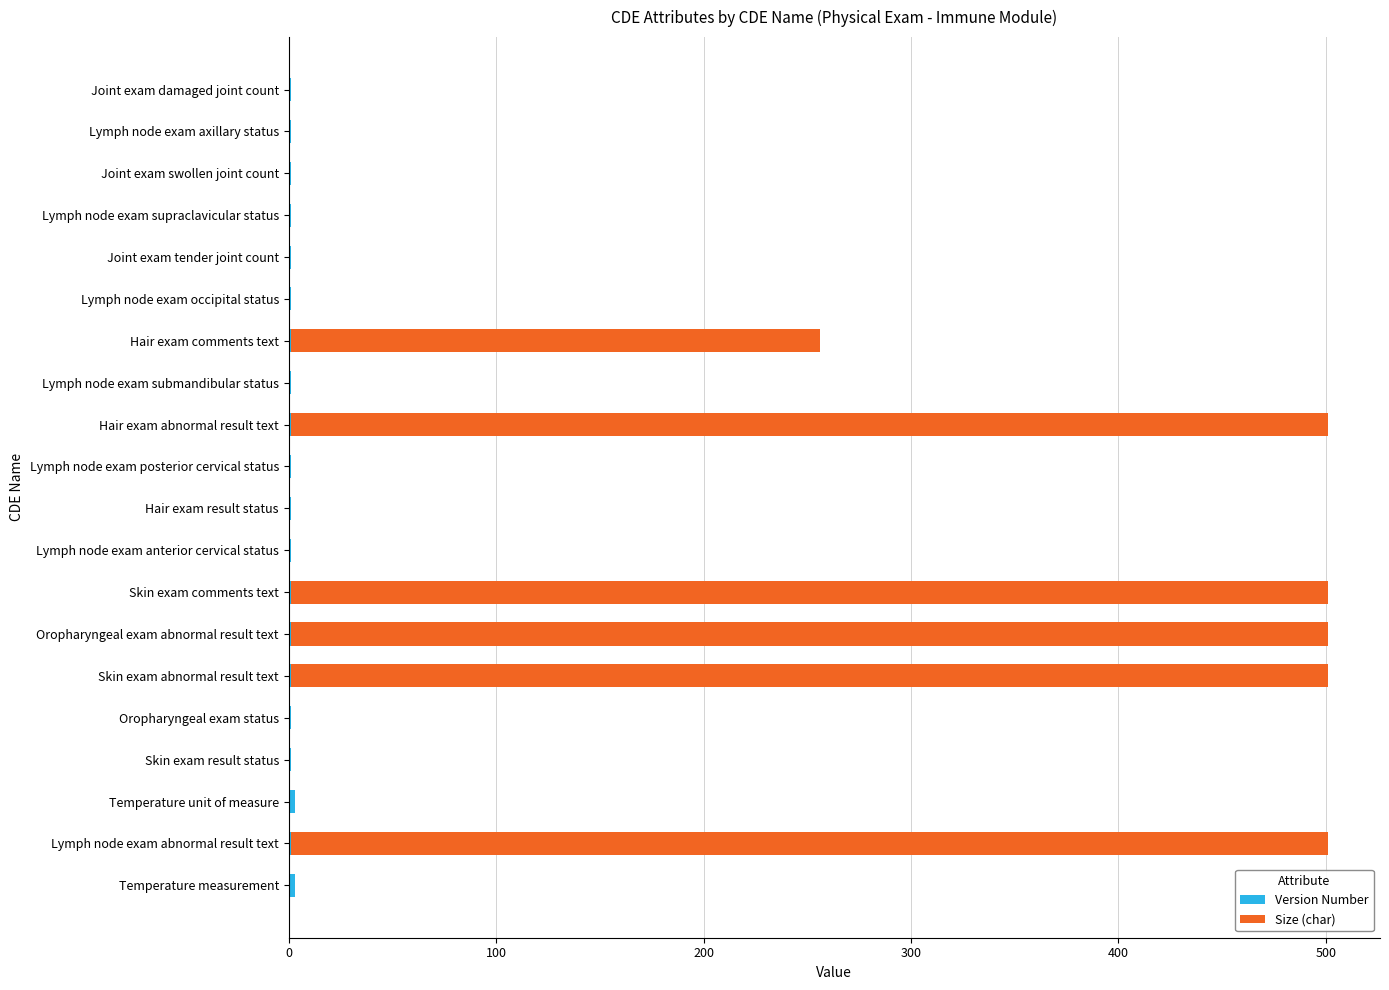

How many categories are shown in the chart?

20